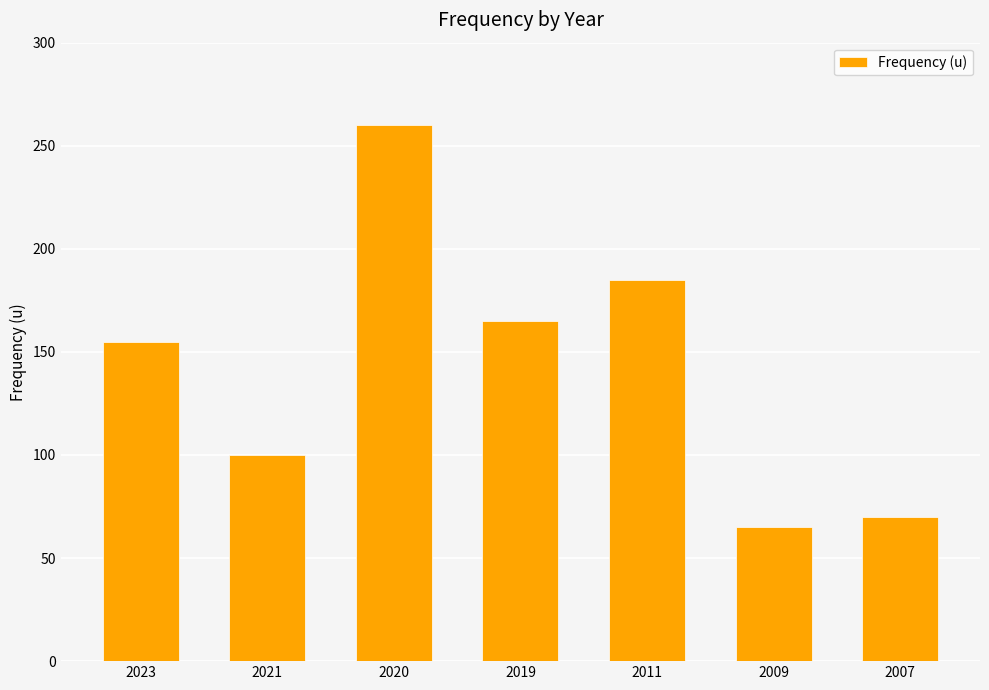

What is the sum of the values at 2009 and 2011?

250